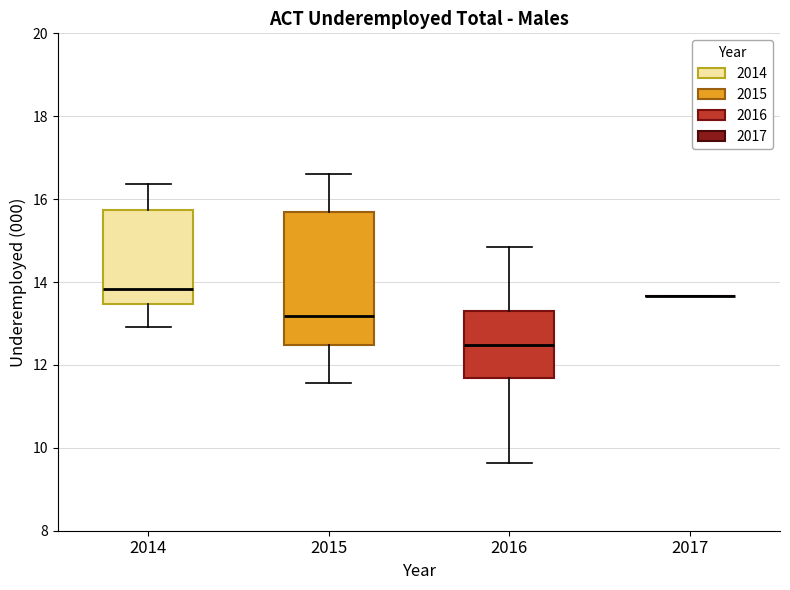

Reading left to right, read every box against the y-axis: the position of its median line, the range the box covers, and the ends of its whiskers. The values are not printed on the chart, so give them approximately, as read against the axis.

2014: median 13.8, box 13.4 to 15.8, whiskers 13.0 to 16.4
2015: median 13.2, box 12.4 to 15.6, whiskers 11.6 to 16.6
2016: median 12.4, box 11.6 to 13.2, whiskers 9.6 to 14.8
2017: box collapsed to a line at 13.6, whiskers 13.6 to 13.6